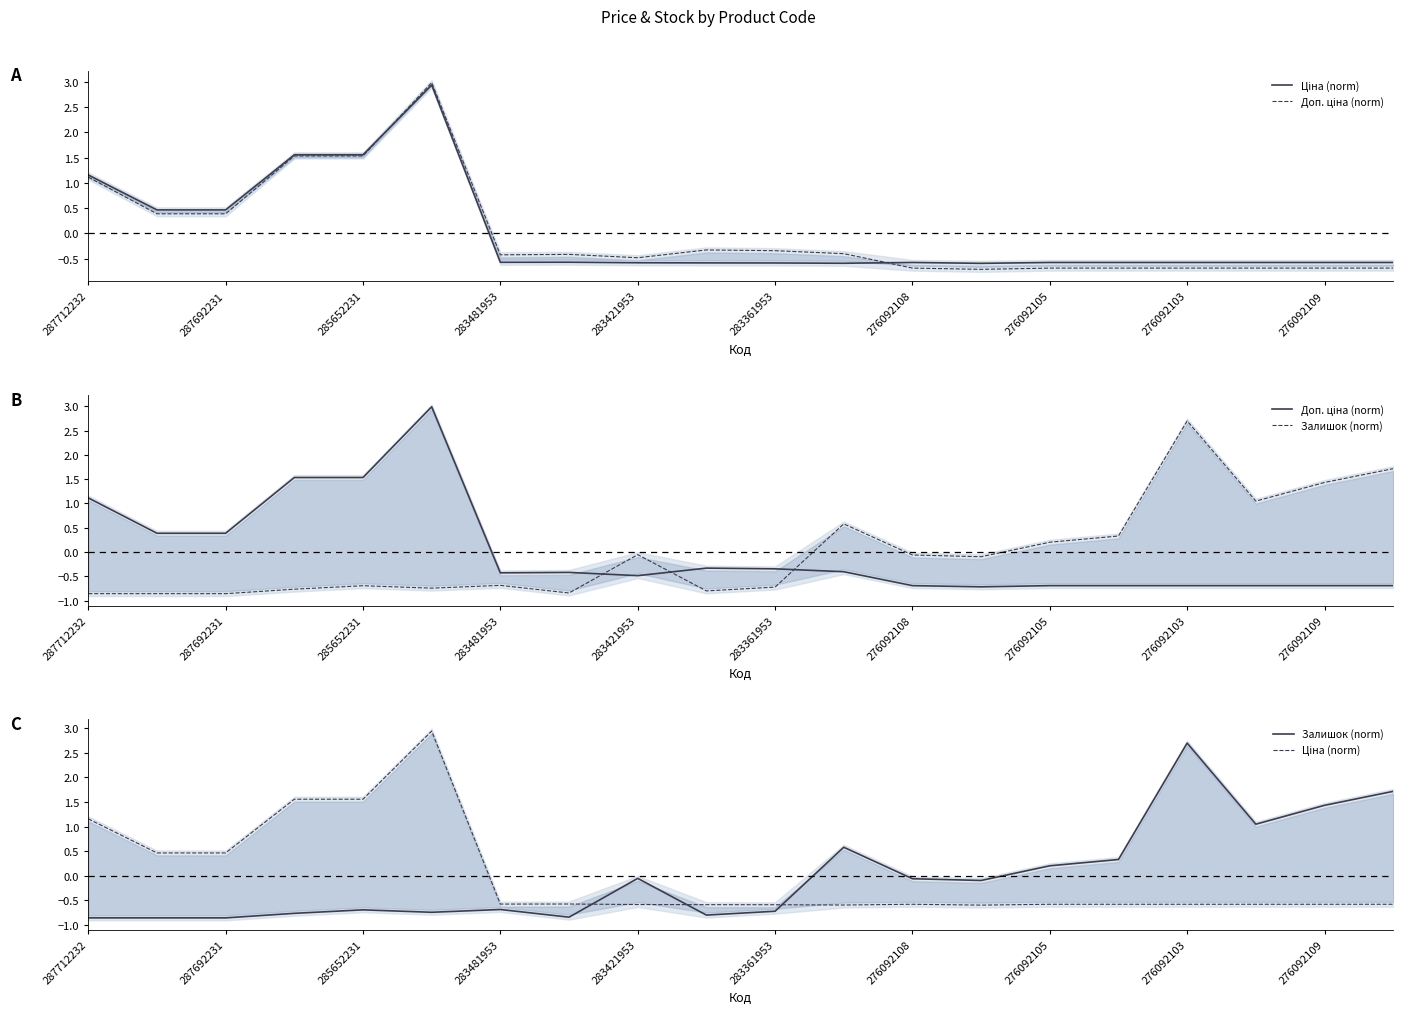

How many times do Ціна (norm) and Доп. ціна (norm) cross each other?

2